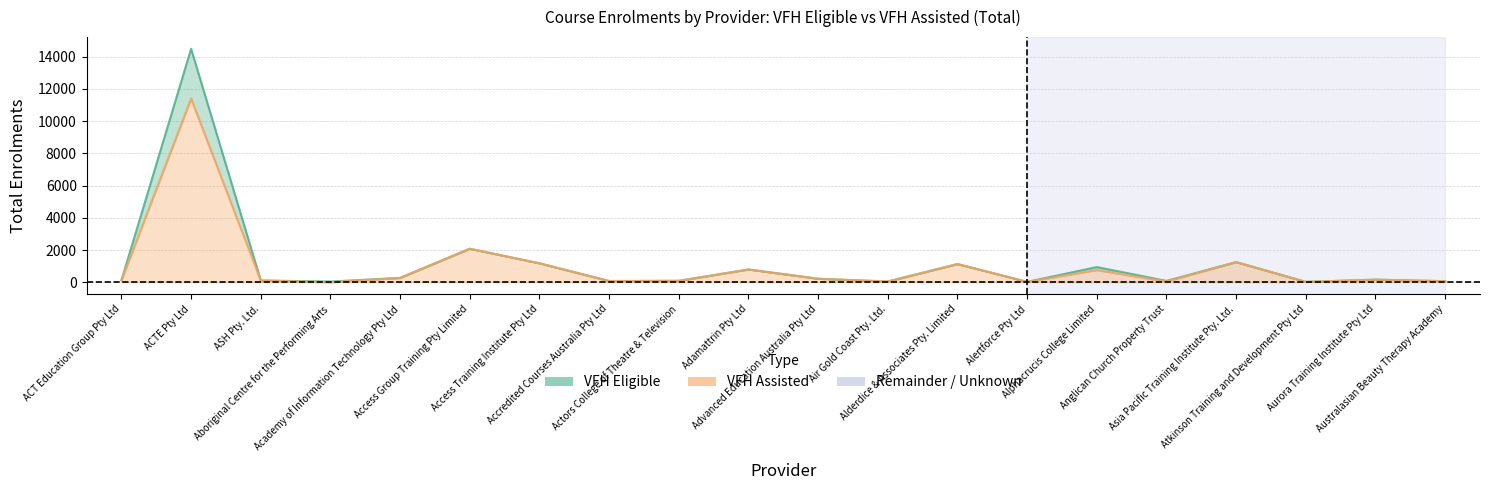

How many positive values does the VFH Assisted series have?

19